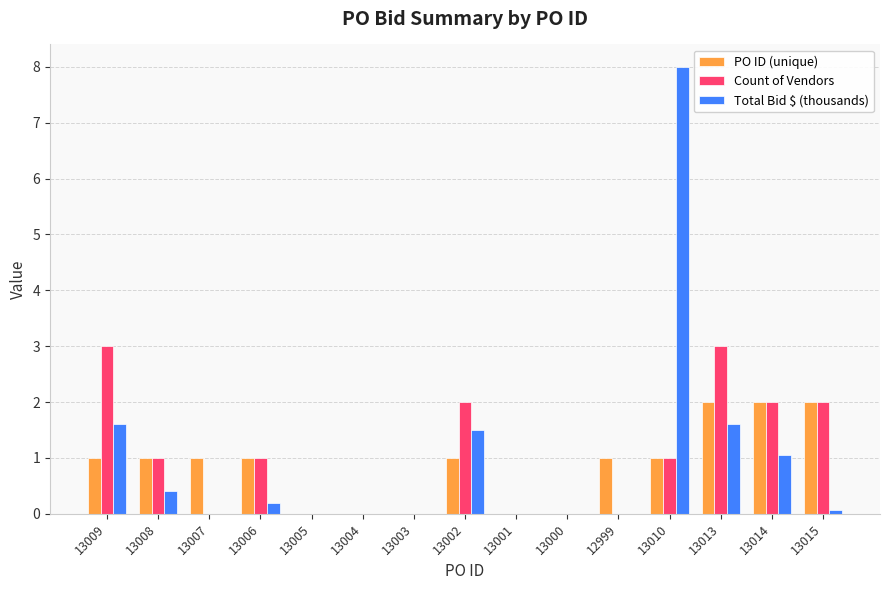

How many PO ID (unique) values are between 0 and 1?

12